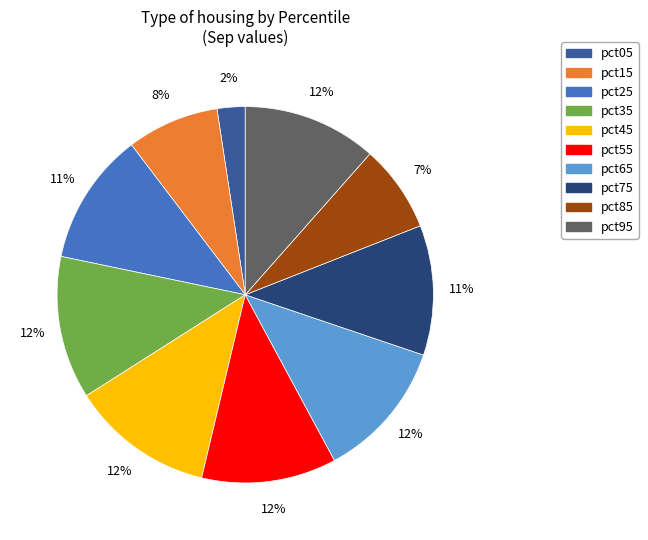

How many segments does this pie chart have?

10